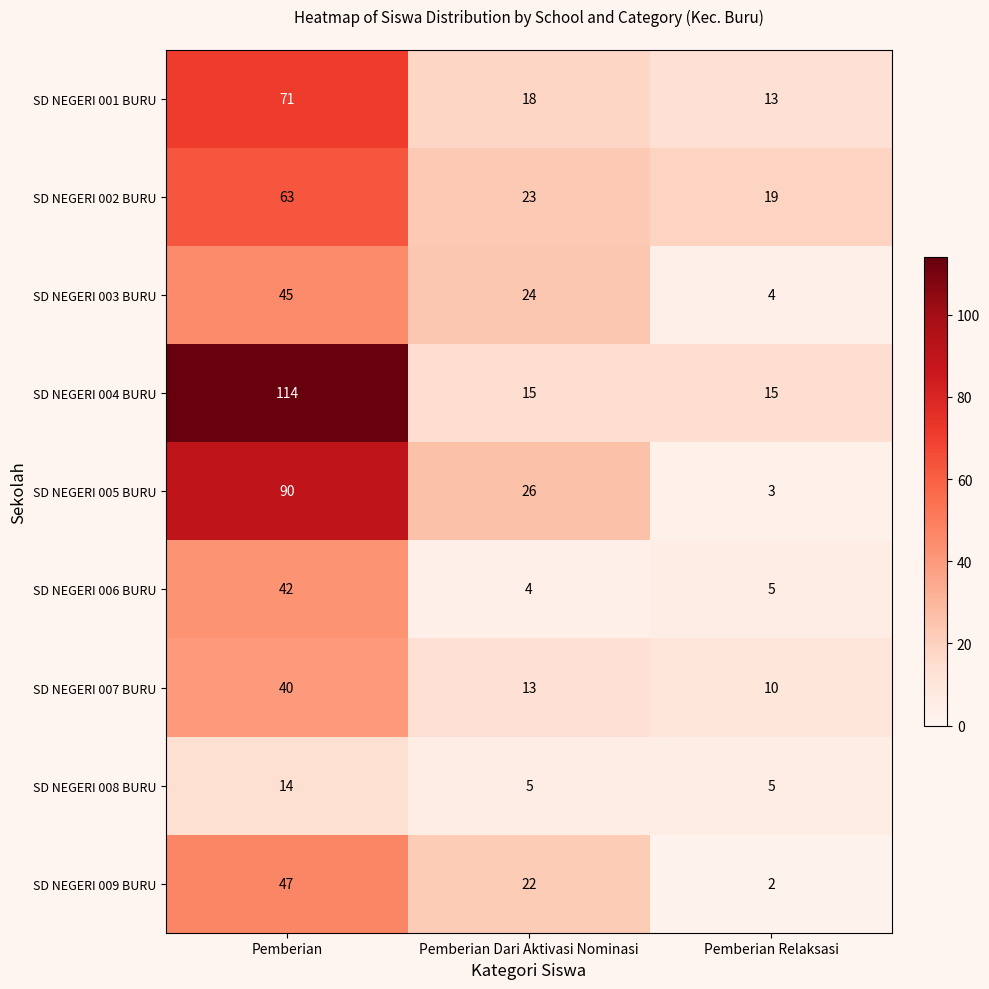

What is the difference between the second highest and minimum values in the SD NEGERI 003 BURU series?

20